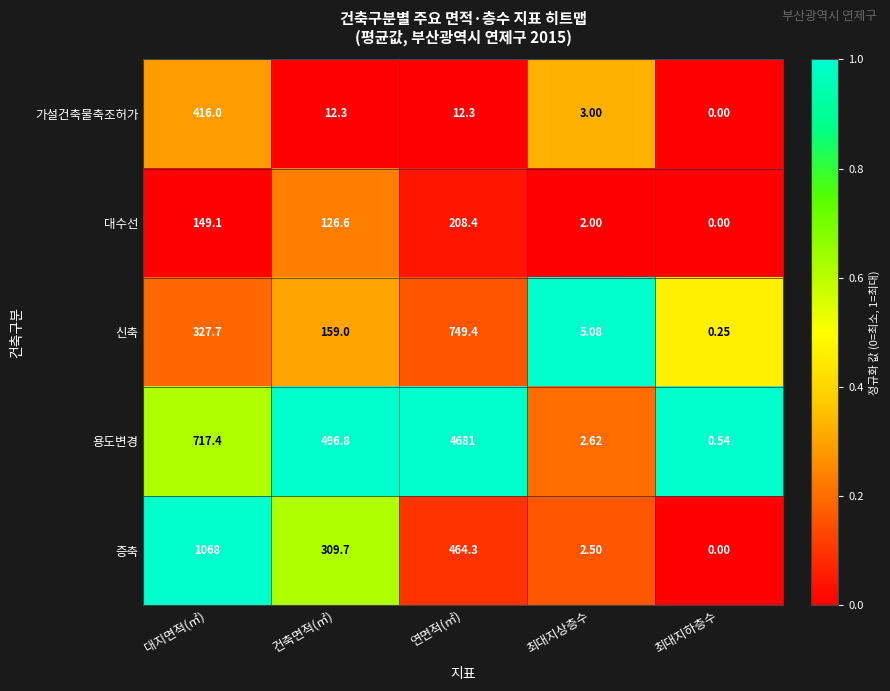

Is the value of 신축 at 최대지상층수 greater than the value of 대수선 at 건축면적(㎡)?

No